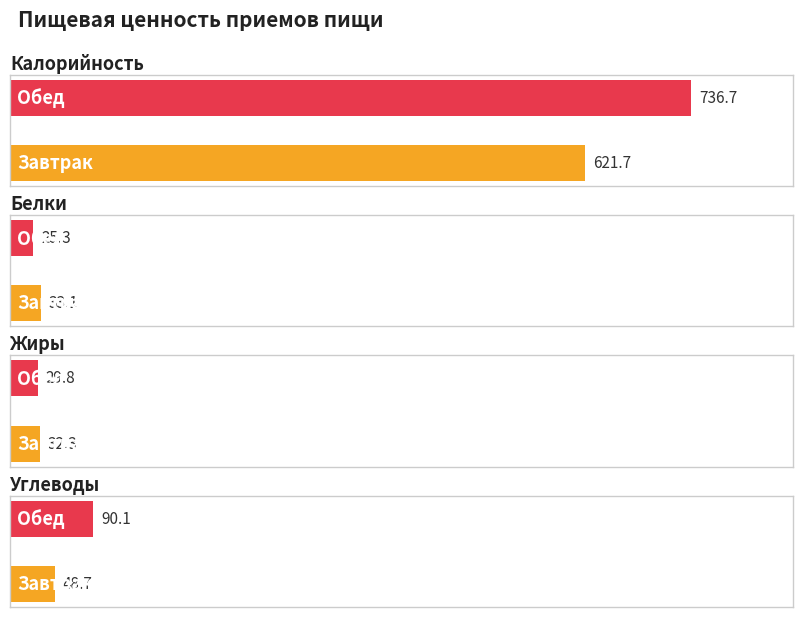

Reading right to left, list all the values displayed in this chart.

Калорийность: Обед=736.7	Завтрак=621.7
Белки: Обед=25.3	Завтрак=33.1
Жиры: Обед=29.8	Завтрак=32.3
Углеводы: Обед=90.1	Завтрак=48.7